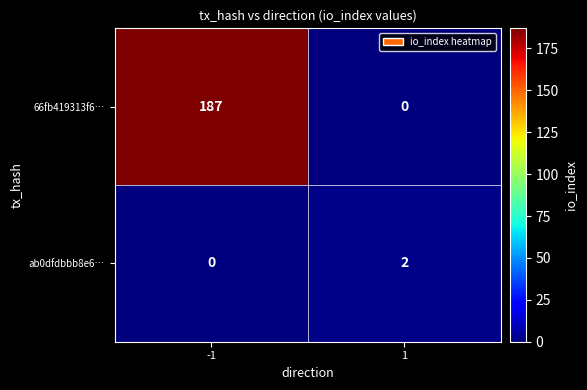

Which series changed the most between -1 and 1?

66fb419313f6…